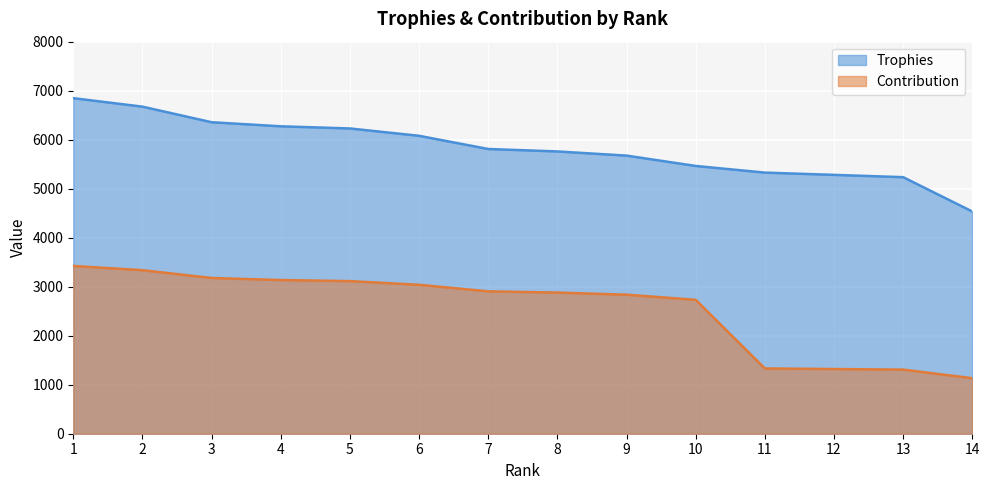

Reading left to right, what are all the values shown in this chart?

Trophies: 1=6847	2=6674	3=6356	4=6273	5=6229	6=6079	7=5810	8=5760	9=5675	10=5464	11=5328	12=5282	13=5235	14=4534
Contribution: 1=3423	2=3337	3=3178	4=3136	5=3114	6=3039	7=2905	8=2880	9=2837	10=2732	11=1332	12=1320	13=1308	14=1133